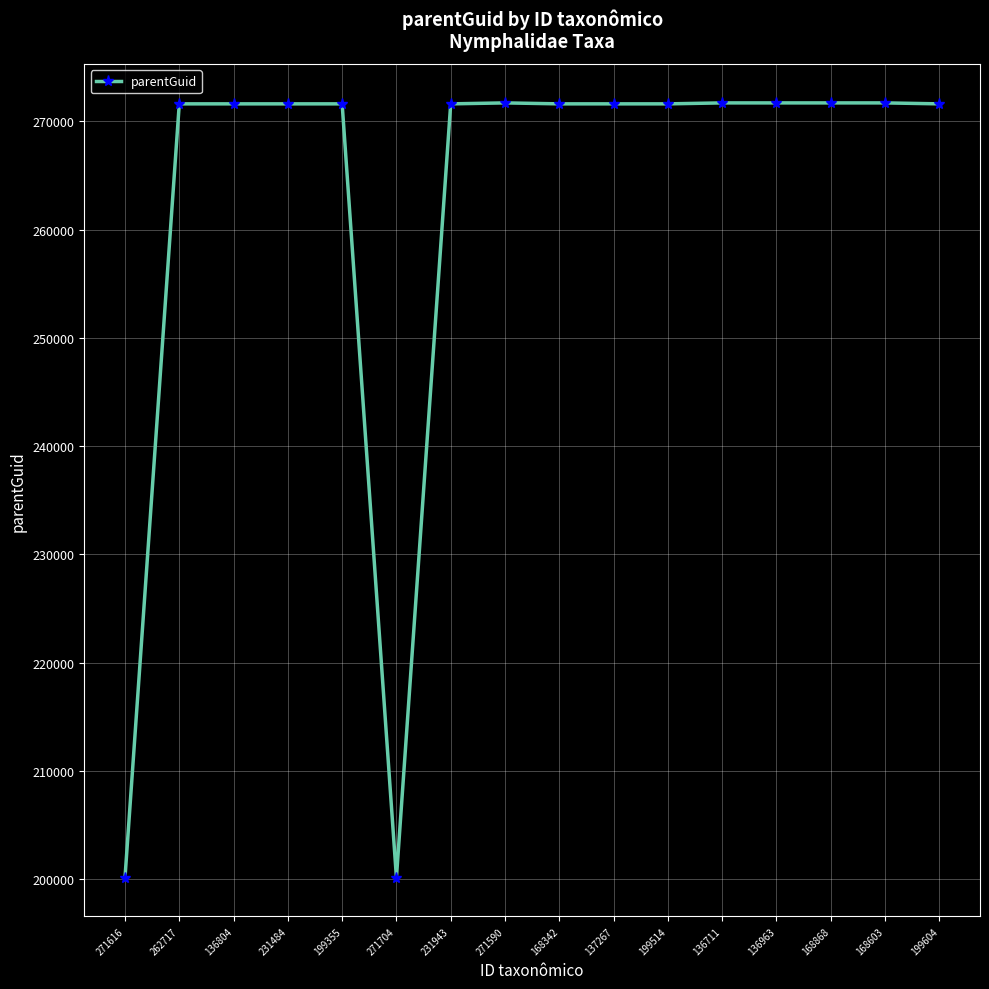

Is it true that the value at 136963 is 271704?

True